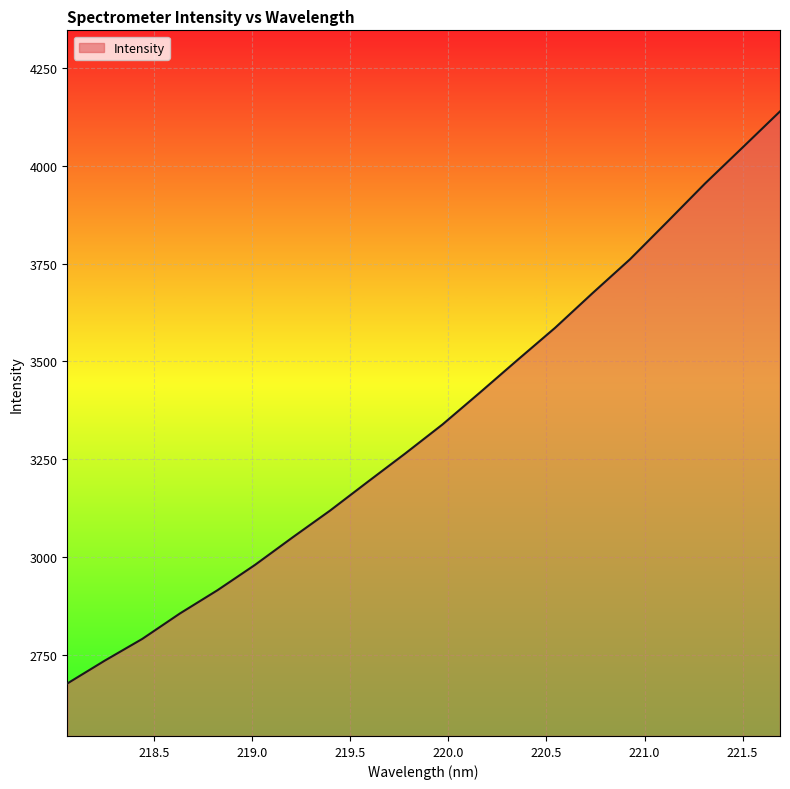

What is the smallest value displayed?

2678.2